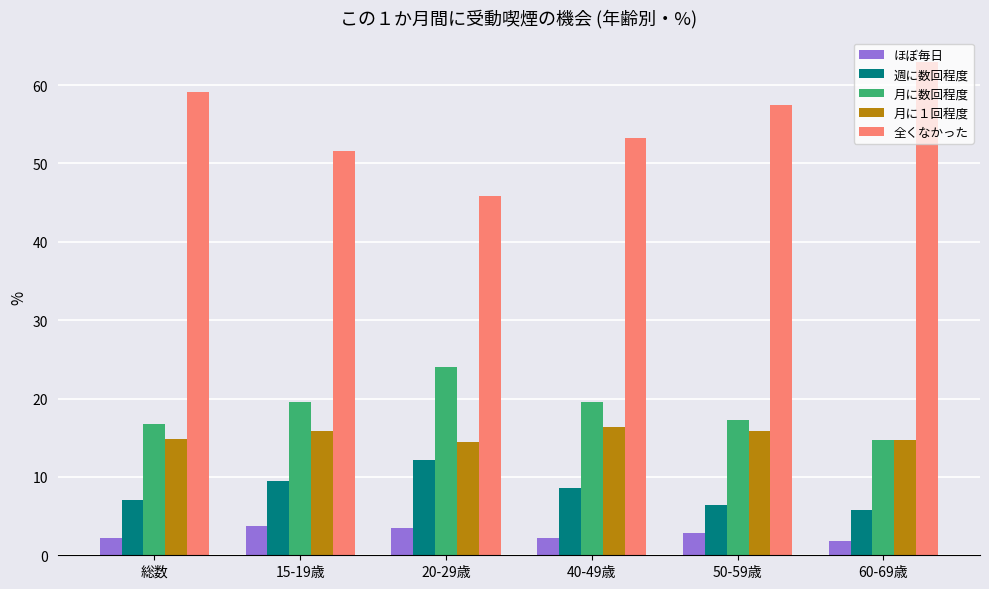

Is it true that ほぼ毎日 equals 1.4 at 15-19歳?

False